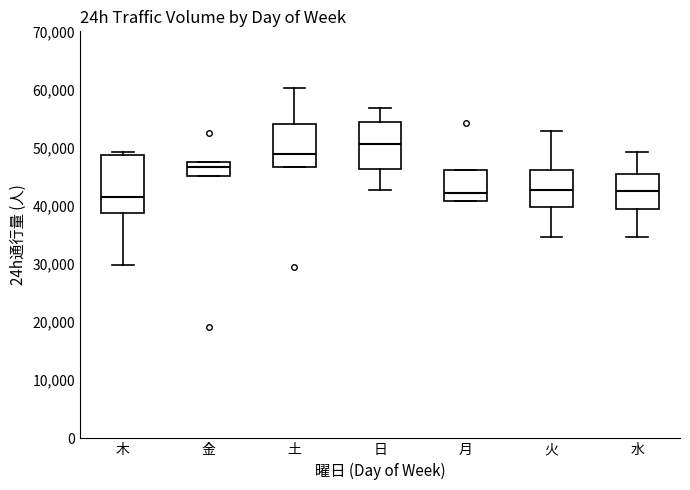

Reading left to right, read every box against the y-axis: the position of its median line, the range the box covers, and the ends of its whiskers. The values are not printed on the chart, so give them approximately, as read against the axis.

木: median 41000, box 39000 to 49000, whiskers 30000 to 49000 (just above the box's upper edge)
金: median 47000, box 45000 to 48000, whiskers 45000 to 48000
土: median 49000, box 47000 to 54000, whiskers 47000 to 60000
日: median 51000, box 46000 to 54000, whiskers 43000 to 57000
月: median 42000, box 41000 to 46000, whiskers 41000 to 46000
火: median 43000, box 40000 to 46000, whiskers 35000 to 53000
水: median 43000, box 39000 to 45000, whiskers 35000 to 49000